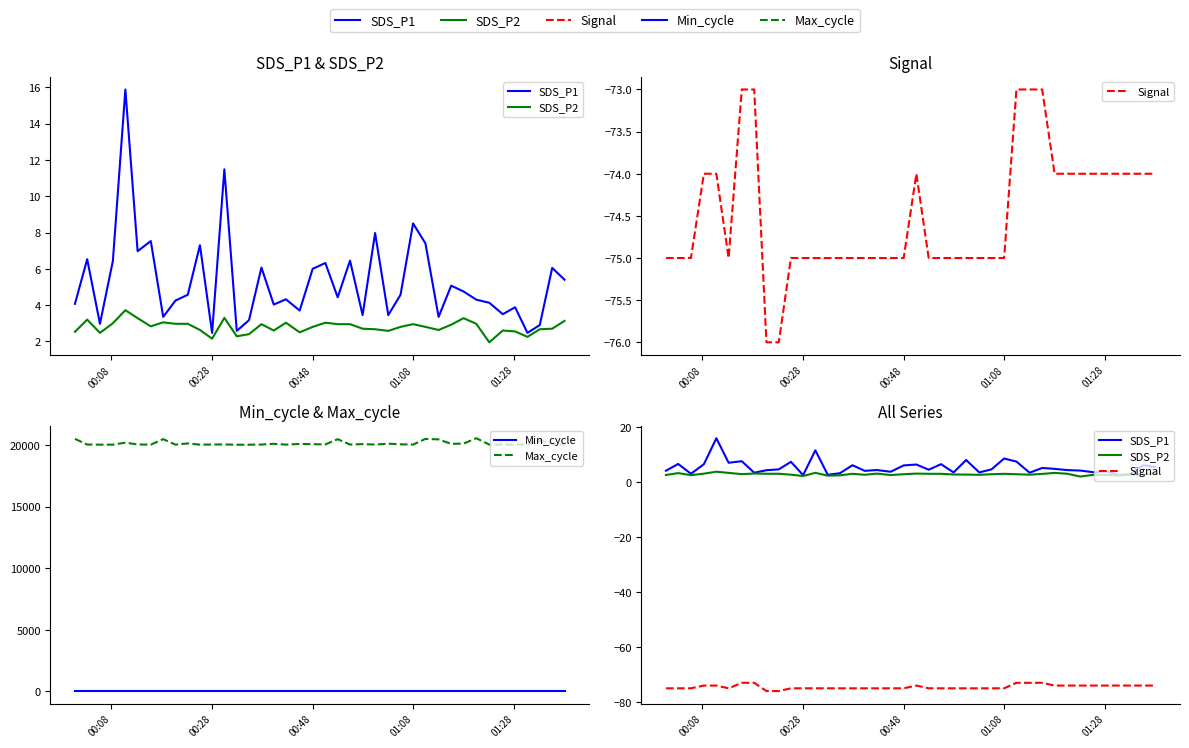

Reading left to right, transcribe all the data shown in this chart.

SDS_P1: 4.1	6.5	3.0	6.4	15.9	7.0	7.5	3.4	4.2	4.6	7.3	2.5	11.5	2.6	3.2	6.1	4.0	4.3	3.7	6.0	6.3	4.4	6.5	3.5	8.0	3.5	4.6	8.5	7.4	3.4	5.1	4.8	4.3	4.1	3.5	3.9	2.5	2.9	6.0	5.4
SDS_P2: 2.5	3.2	2.5	3.0	3.7	3.3	2.8	3.0	3.0	3.0	2.6	2.1	3.3	2.3	2.4	3.0	2.6	3.0	2.5	2.8	3.0	3.0	3.0	2.7	2.7	2.6	2.8	3.0	2.8	2.6	2.9	3.3	3.0	1.9	2.6	2.5	2.2	2.7	2.7	3.1
Signal: -75.0	-75.0	-75.0	-74.0	-74.0	-75.0	-73.0	-73.0	-76.0	-76.0	-75.0	-75.0	-75.0	-75.0	-75.0	-75.0	-75.0	-75.0	-75.0	-75.0	-74.0	-75.0	-75.0	-75.0	-75.0	-75.0	-75.0	-75.0	-73.0	-73.0	-73.0	-74.0	-74.0	-74.0	-74.0	-74.0	-74.0	-74.0	-74.0	-74.0
Min_cycle: 28.0	28.0	28.0	28.0	28.0	28.0	28.0	28.0	28.0	28.0	28.0	28.0	28.0	28.0	28.0	28.0	28.0	28.0	28.0	28.0	28.0	28.0	28.0	28.0	28.0	28.0	28.0	28.0	28.0	28.0	28.0	28.0	28.0	28.0	28.0	28.0	28.0	28.0	28.0	28.0
Max_cycle: 20498.0	20035.0	20028.0	20028.0	20190.0	20043.0	20028.0	20475.0	20028.0	20127.0	20028.0	20040.0	20044.0	20020.0	20024.0	20035.0	20094.0	20029.0	20086.0	20066.0	20048.0	20472.0	20033.0	20072.0	20036.0	20103.0	20056.0	20032.0	20496.0	20453.0	20090.0	20114.0	20549.0	20035.0	20036.0	20033.0	20036.0	20378.0	20057.0	20043.0